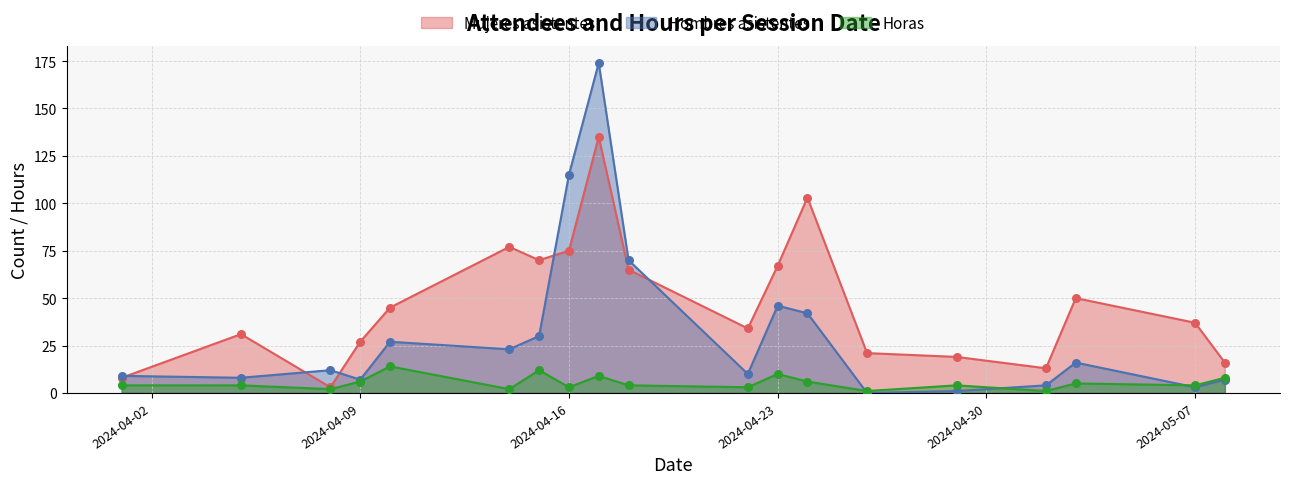

At how many categories does at least one series exceed 41?

9